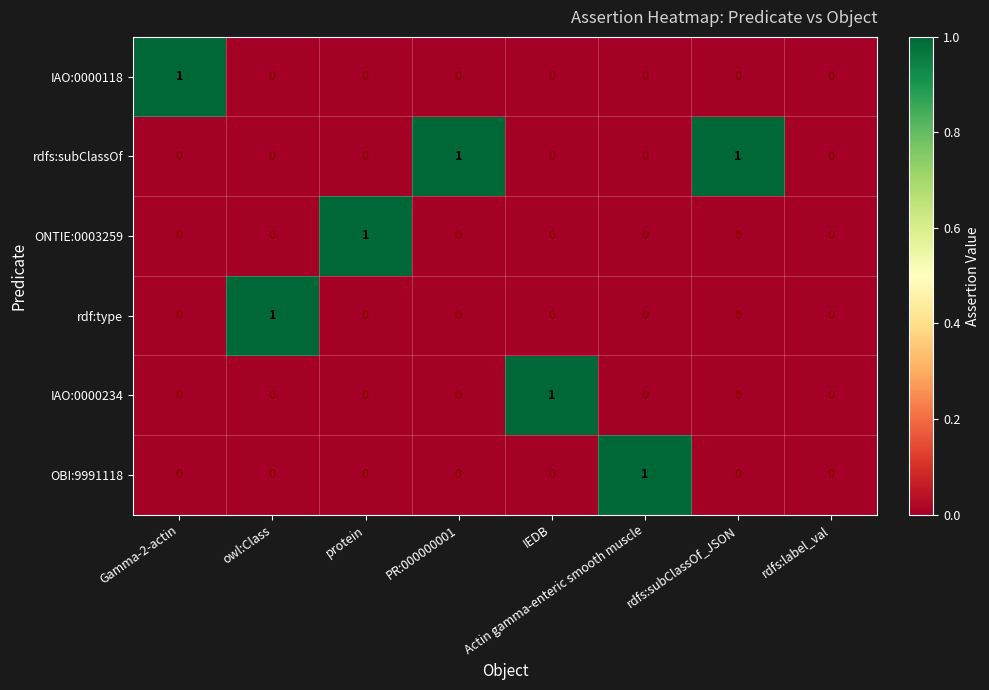

What is the total value across all series at Gamma-2-actin?

1